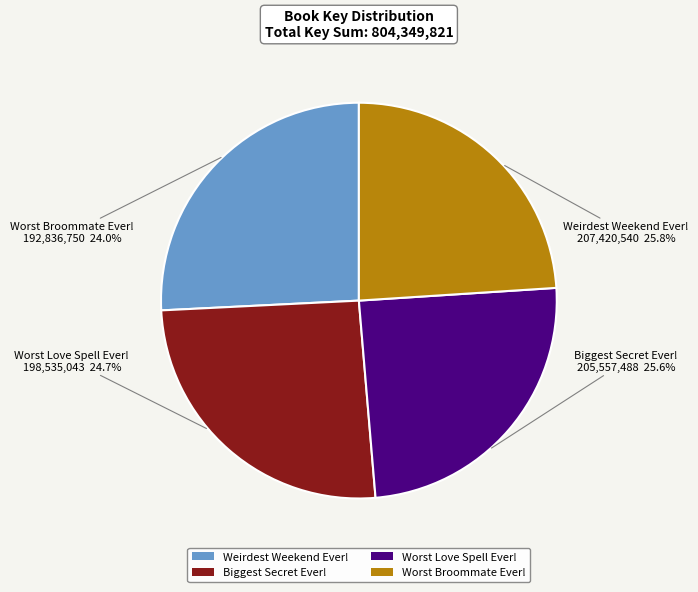

Count the number of slices in the pie.

4